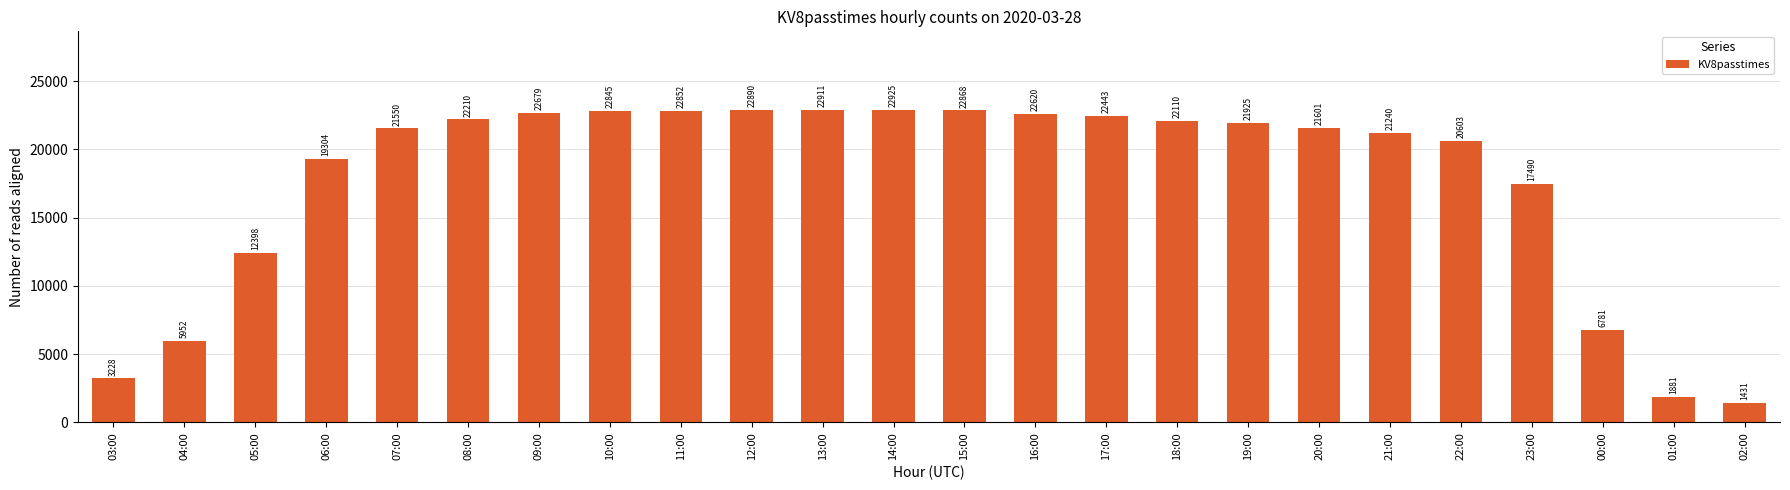

Which label corresponds to the smallest value in the chart?

02:00